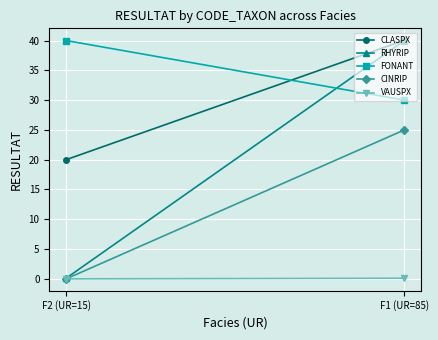

Which label corresponds to the smallest value in the chart?

F2 (UR=15)